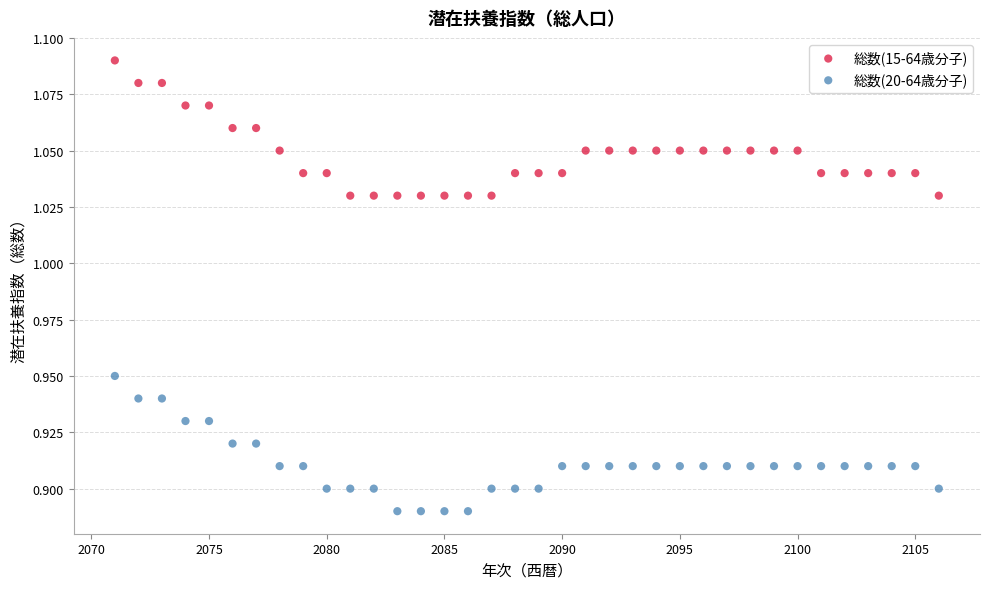

Across all data points, what is the range of X values (max minus min)?

35.0